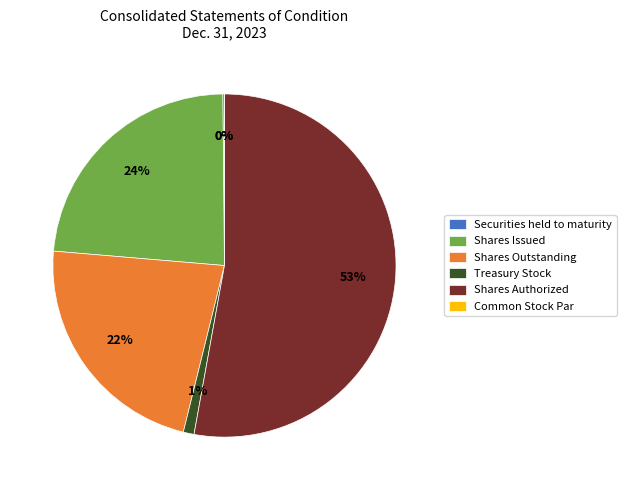

Is the sum of Shares Outstanding and Shares Authorized greater than half?

Yes